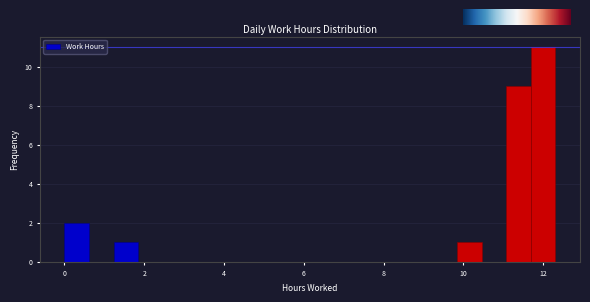

Around what value on the x-axis is the tallest bar? Give the approximate position of its centre, as read against the axis.

12.0